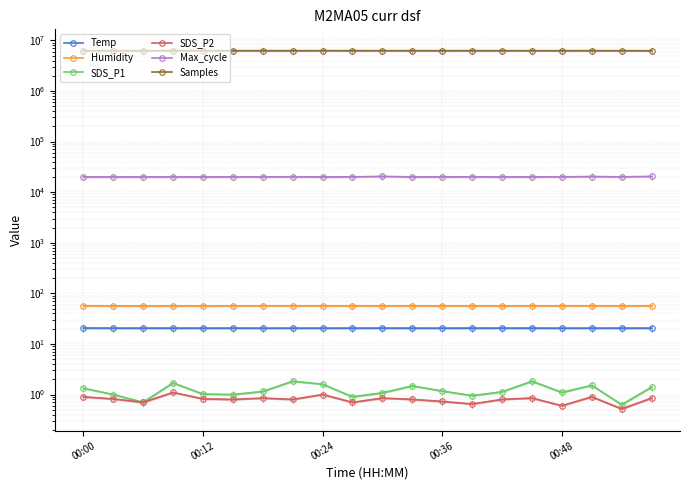

What position from the right is 9?

11